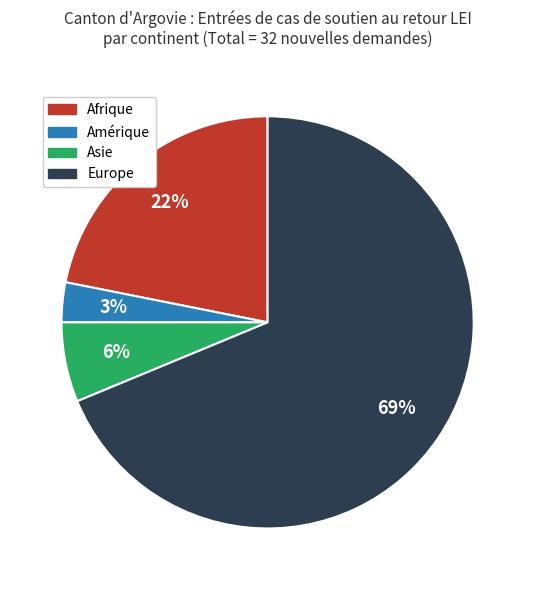

How many slices are in this pie chart?

4